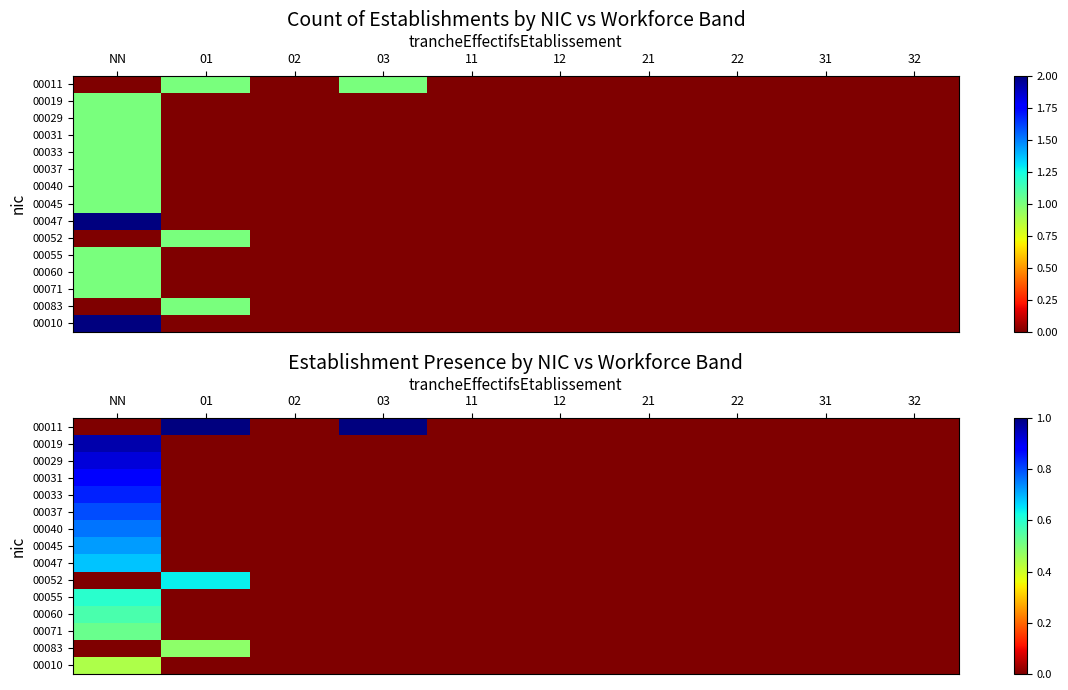

Rank the series at 01 from highest to lowest value.

00011, 00052, 00083, 00019, 00029, 00031, 00033, 00037, 00040, 00045, 00047, 00055, 00060, 00071, 00010